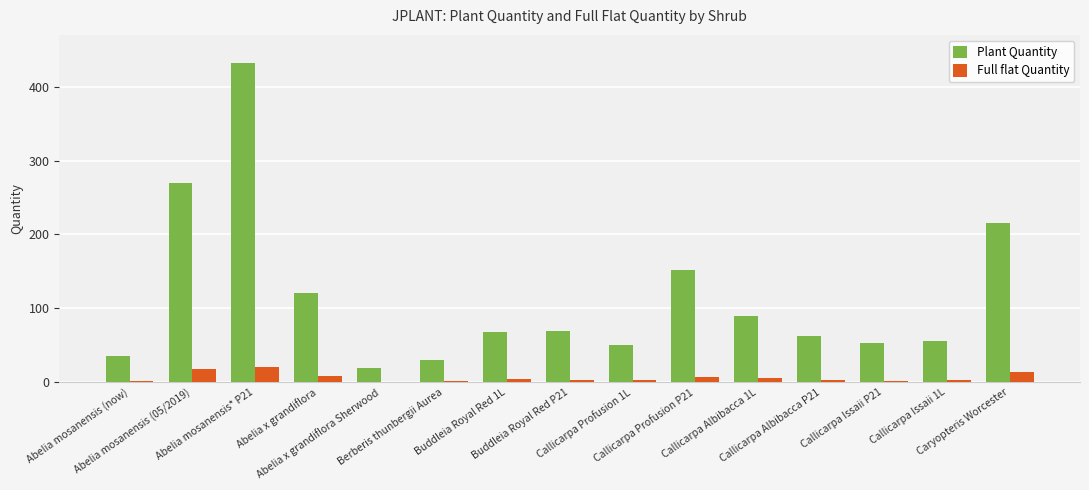

What is the sum of the Plant Quantity values at Berberis thunbergii Aurea and Buddleia Royal Red 1L?

98